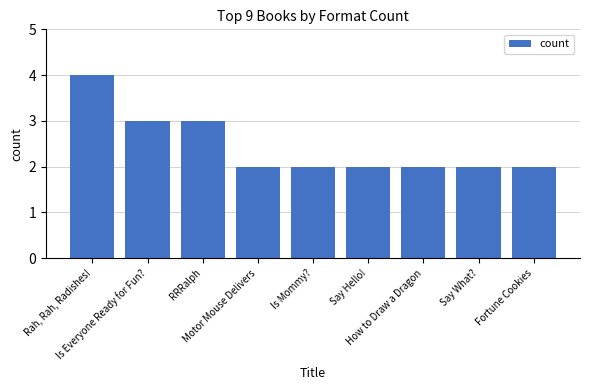

What is the greatest value displayed?

4